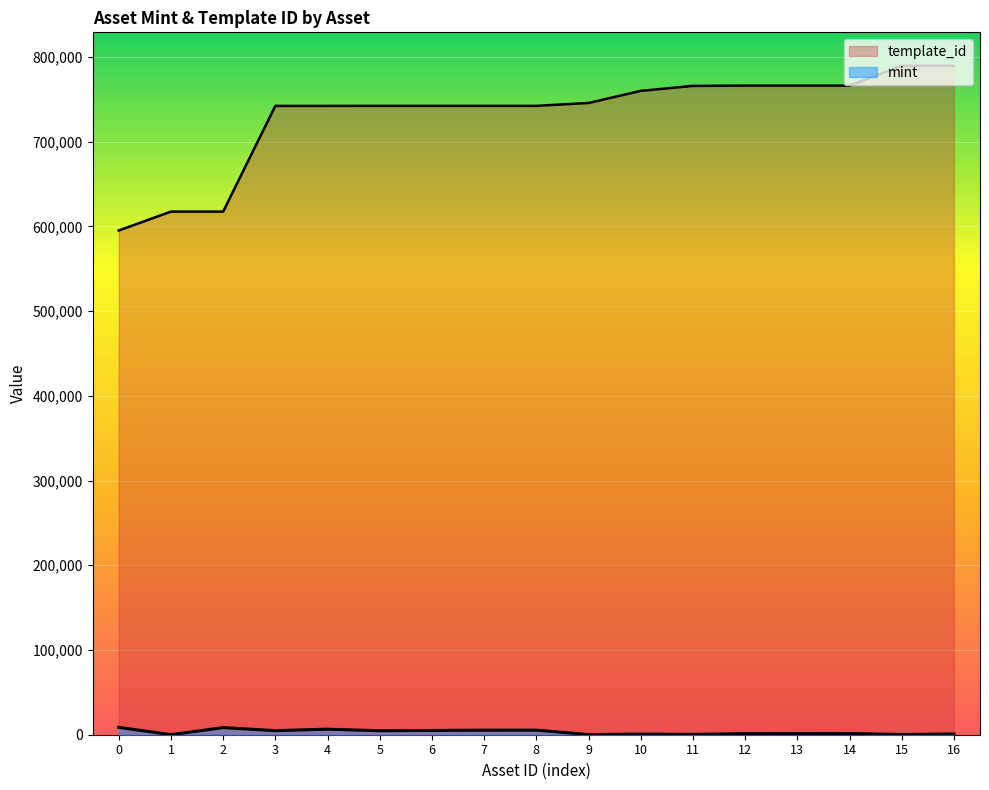

What is the highest value of the mint series?

8697